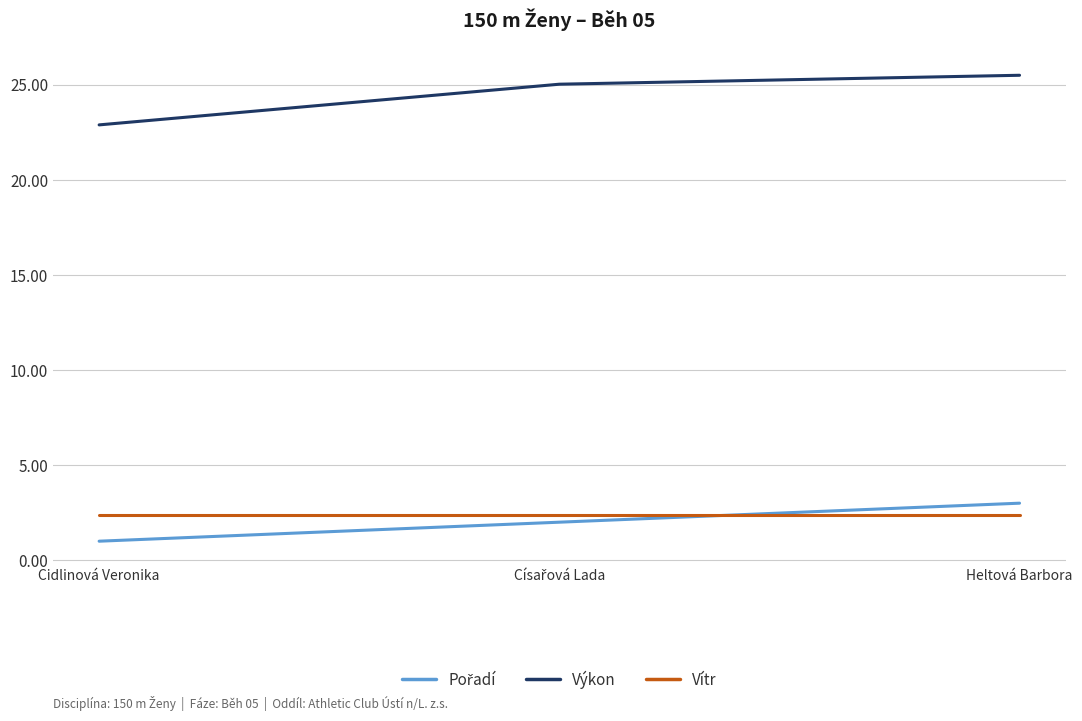

Which series has the widest spread of values?

Výkon